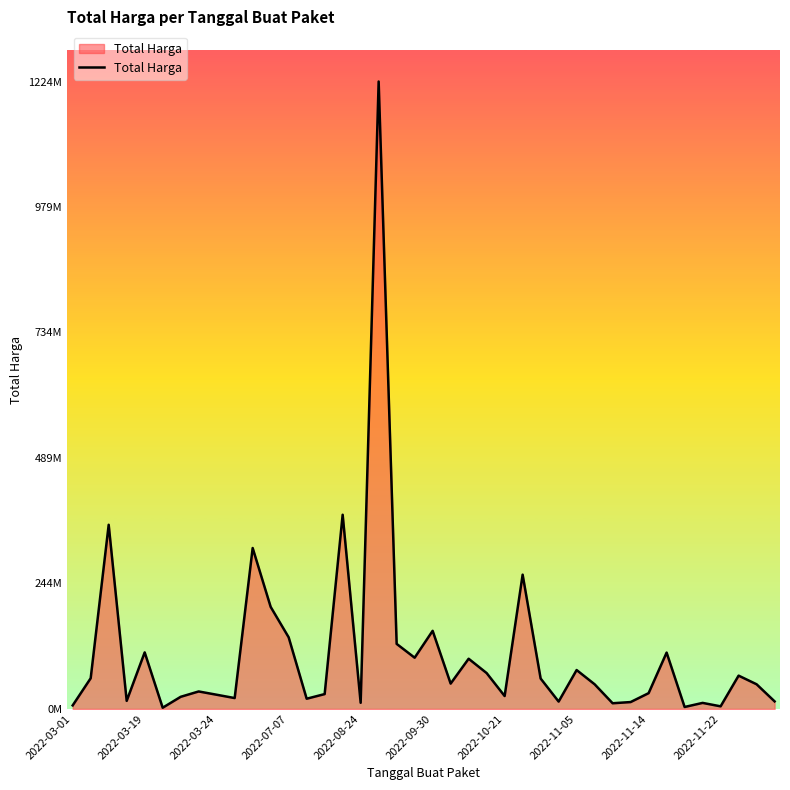

At which category does the chart reach its peak across all series?

17